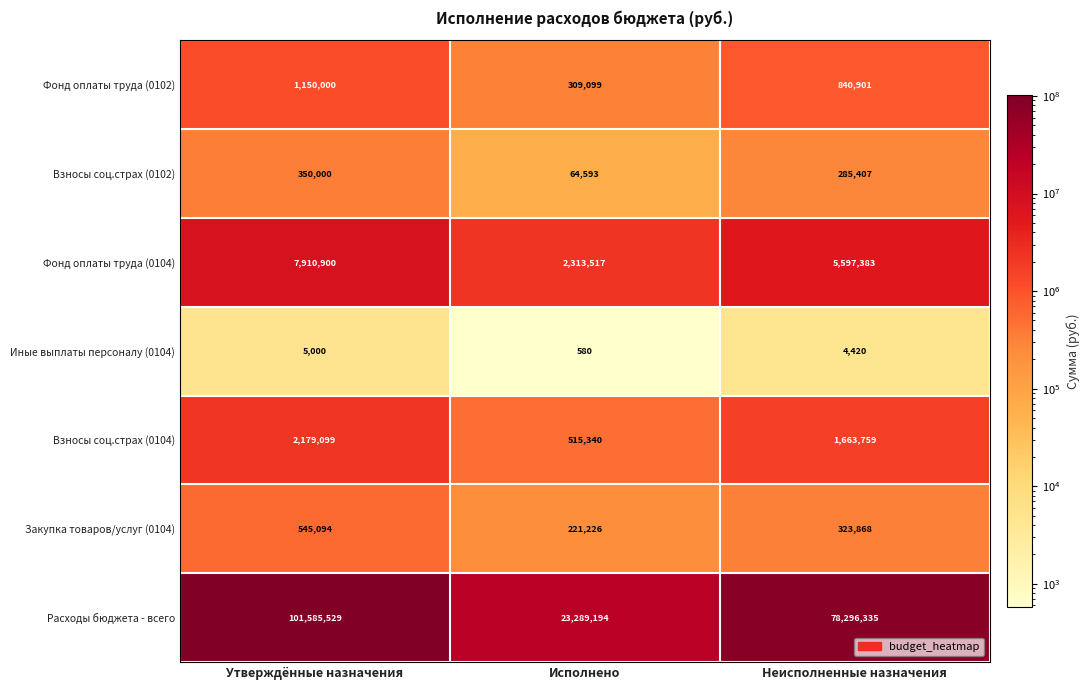

Reading right to left, list all the values displayed in this chart.

Фонд оплаты труда (0102): Неисполненные назначения=840901	Исполнено=309099	Утверждённые назначения=1150000
Взносы соц.страх (0102): Неисполненные назначения=285407	Исполнено=64593	Утверждённые назначения=350000
Фонд оплаты труда (0104): Неисполненные назначения=5597383	Исполнено=2313517	Утверждённые назначения=7910900
Иные выплаты персоналу (0104): Неисполненные назначения=4420	Исполнено=580	Утверждённые назначения=5000
Взносы соц.страх (0104): Неисполненные назначения=1663759	Исполнено=515340	Утверждённые назначения=2179099
Закупка товаров/услуг (0104): Неисполненные назначения=323868	Исполнено=221226	Утверждённые назначения=545094
Расходы бюджета - всего: Неисполненные назначения=78296335	Исполнено=23289194	Утверждённые назначения=101585529